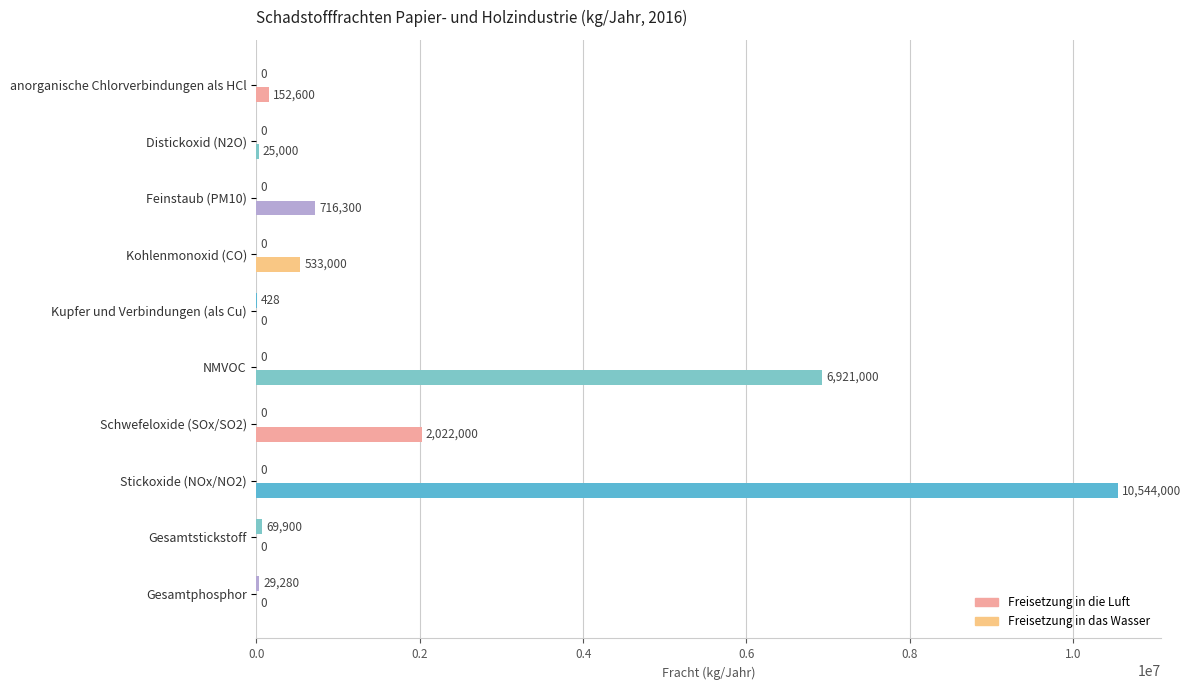

Which series has the widest spread of values?

Freisetzung in die Luft